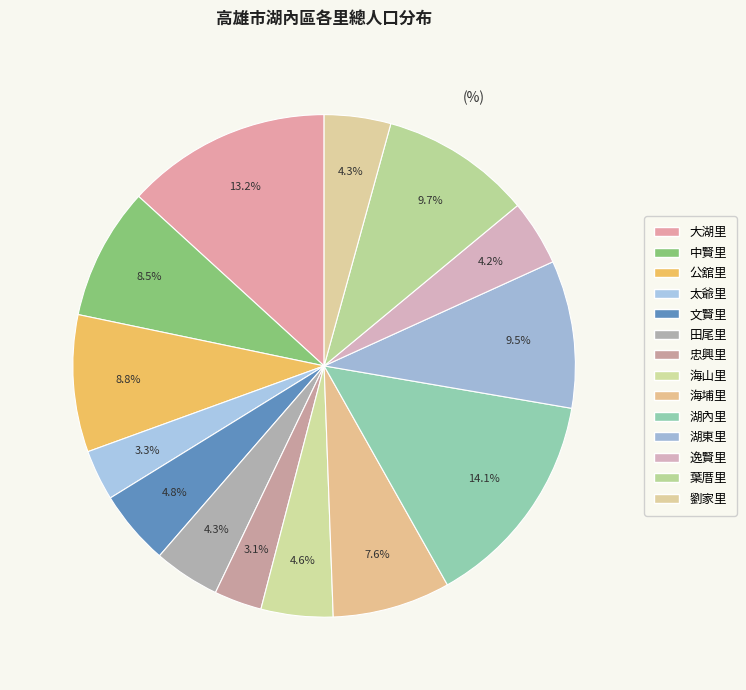

What percentage is the 忠興里 slice, to the nearest percent?

3%